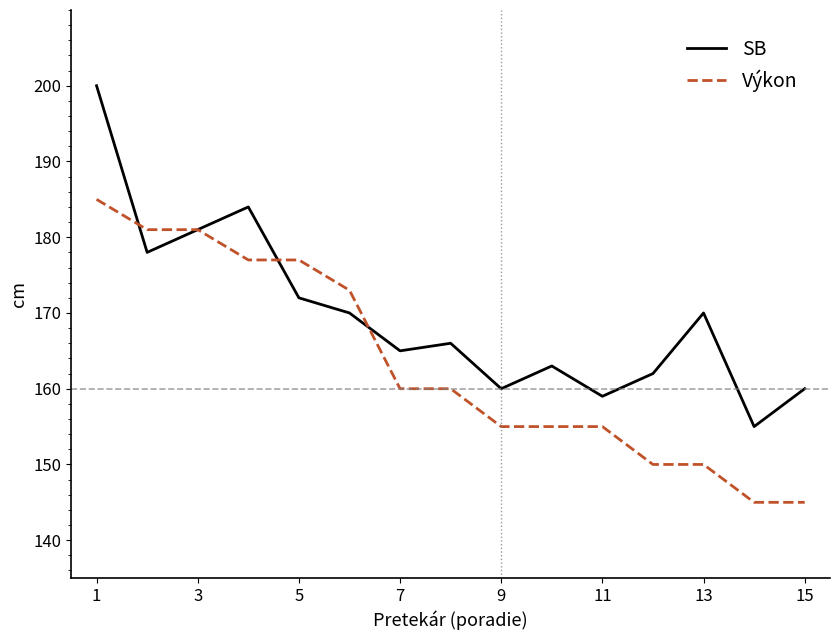

Does the chart have visible grid lines?

No